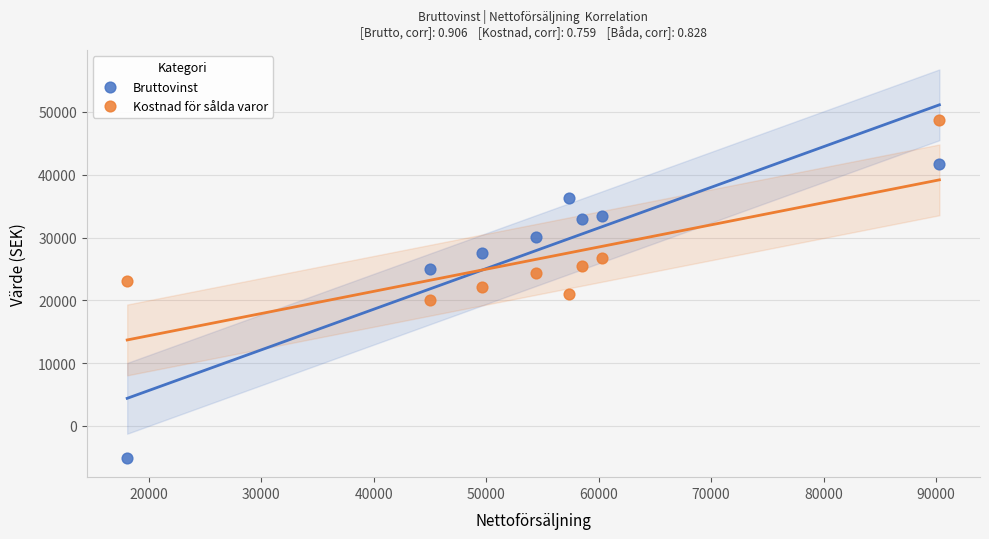

Which series contains the highest Y value?

Kostnad för sålda varor